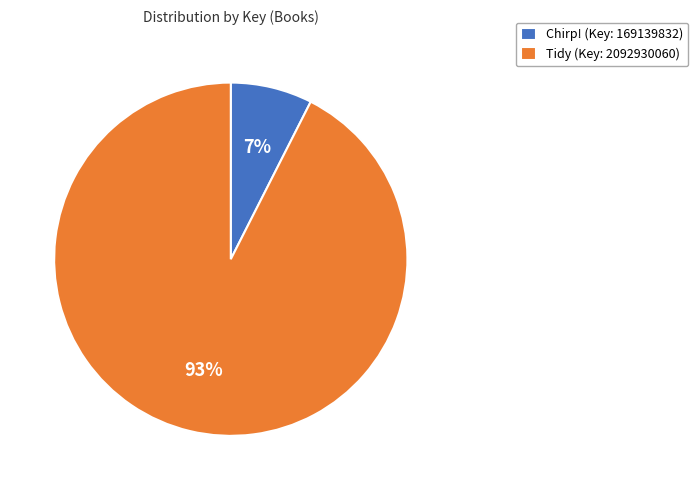

Rank the categories by value from highest to lowest.

Tidy (Key: 2092930060), Chirp! (Key: 169139832)